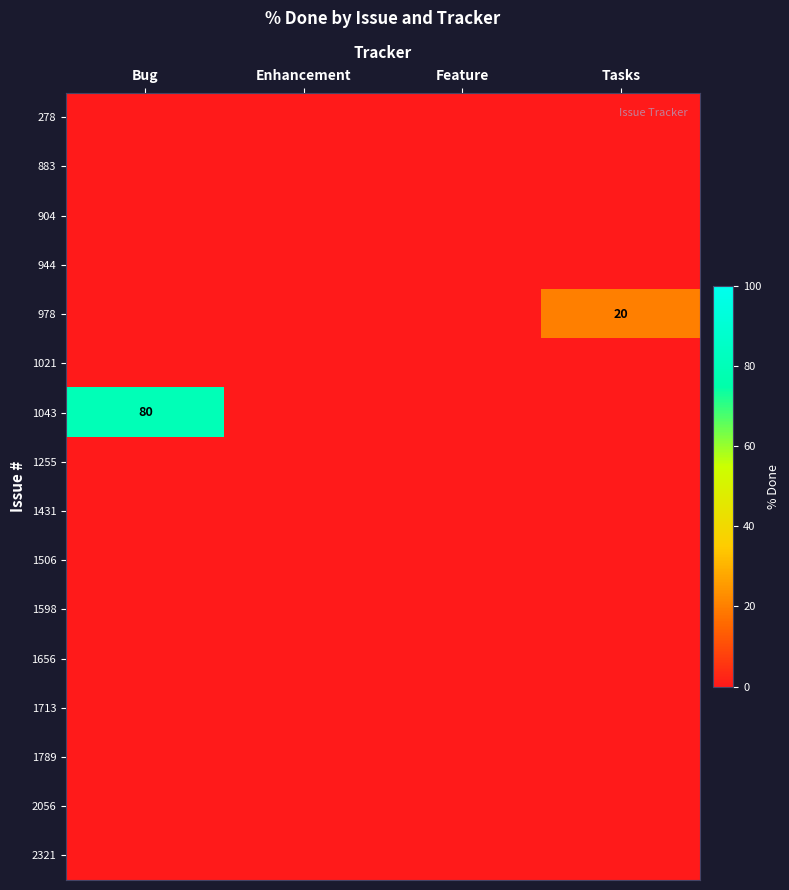

At which category is the sum across all series the highest?

Bug